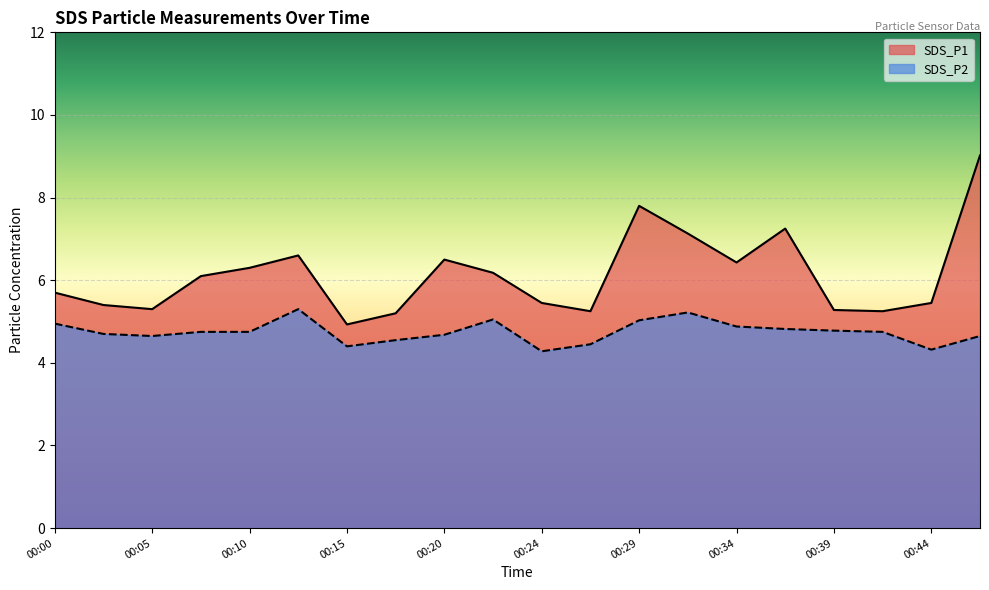

What are all the series names shown in the legend?

SDS_P1, SDS_P2